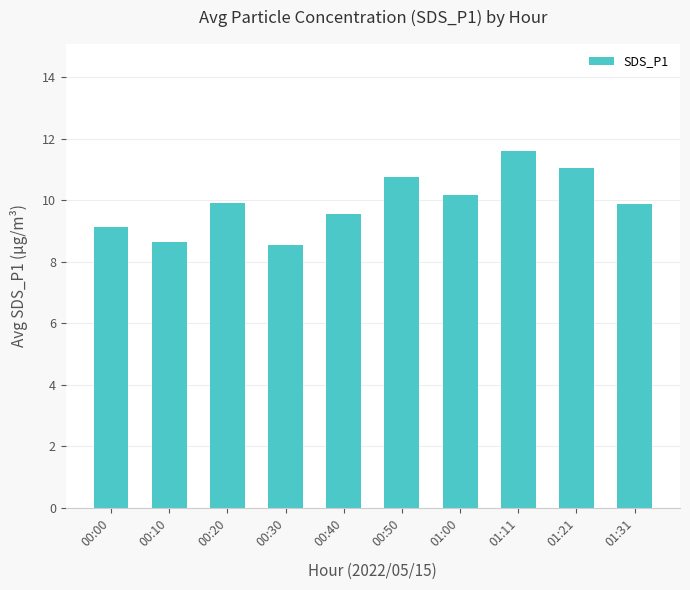

What value does the data have at 01:21?

11.1